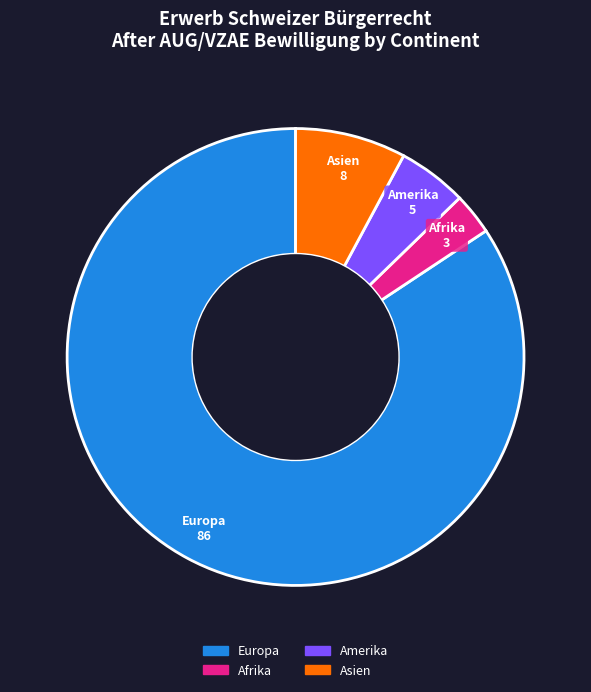

Which category has the biggest portion of the pie?

Europa